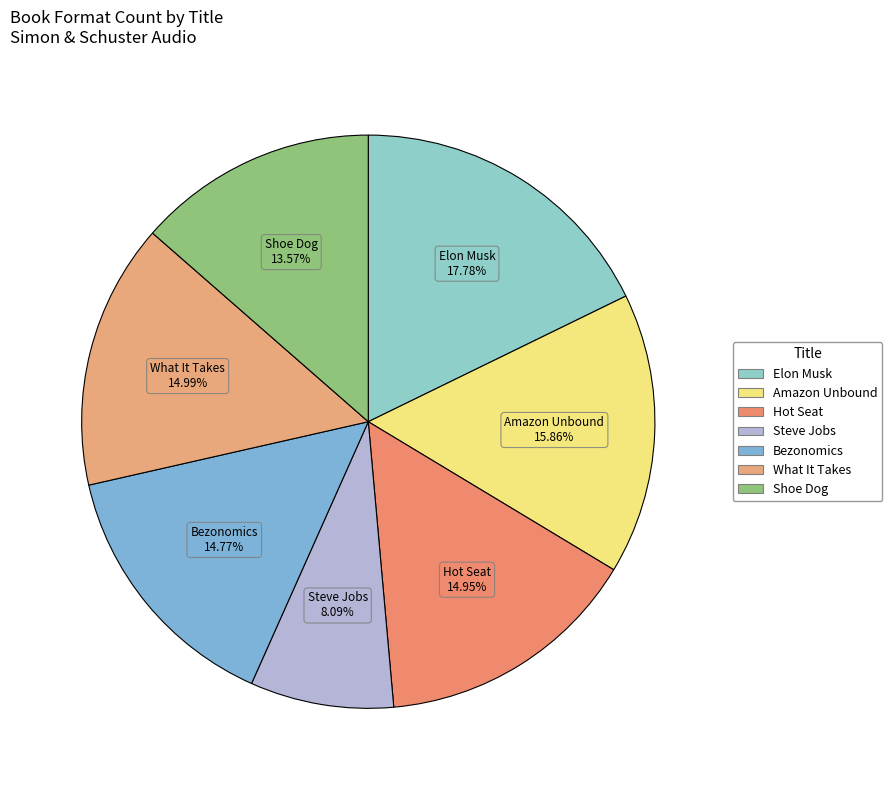

To the nearest percent, what percentage of the pie is Bezonomics?

15%